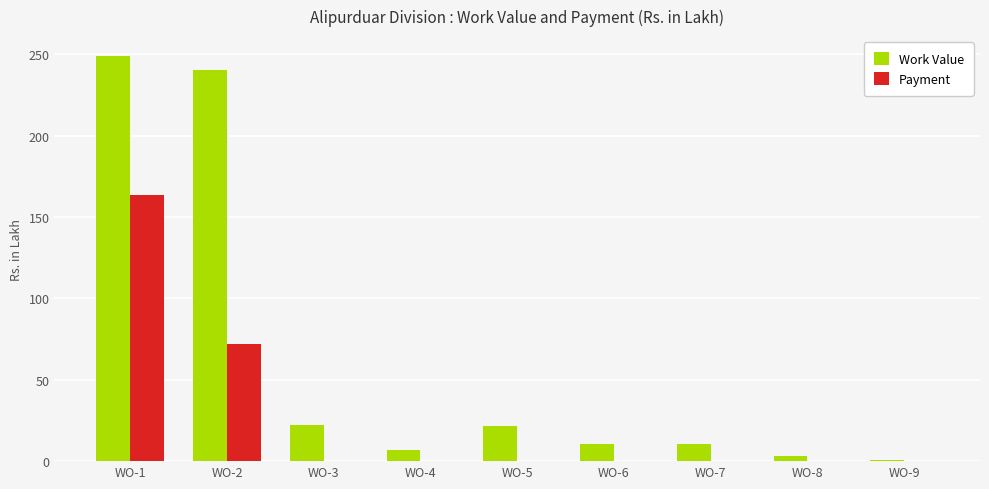

What is the sum of all Work Value values?

564.8